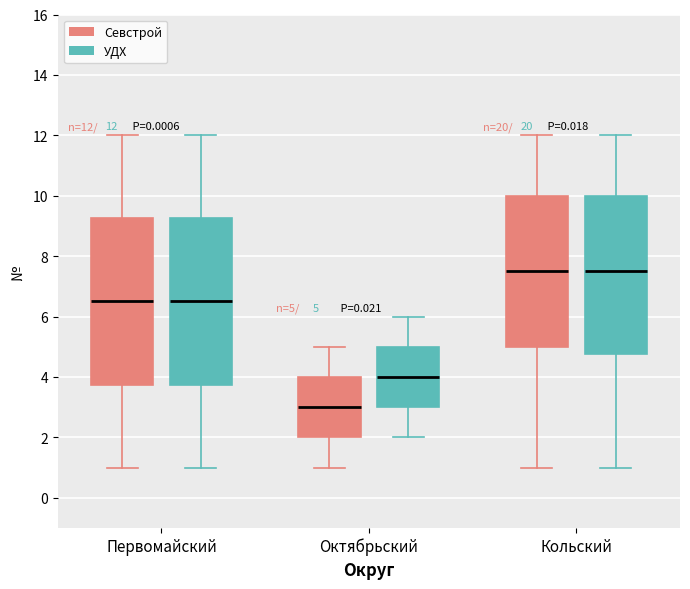

Which box has the lowest median line?

Октябрьский (Севстрой)